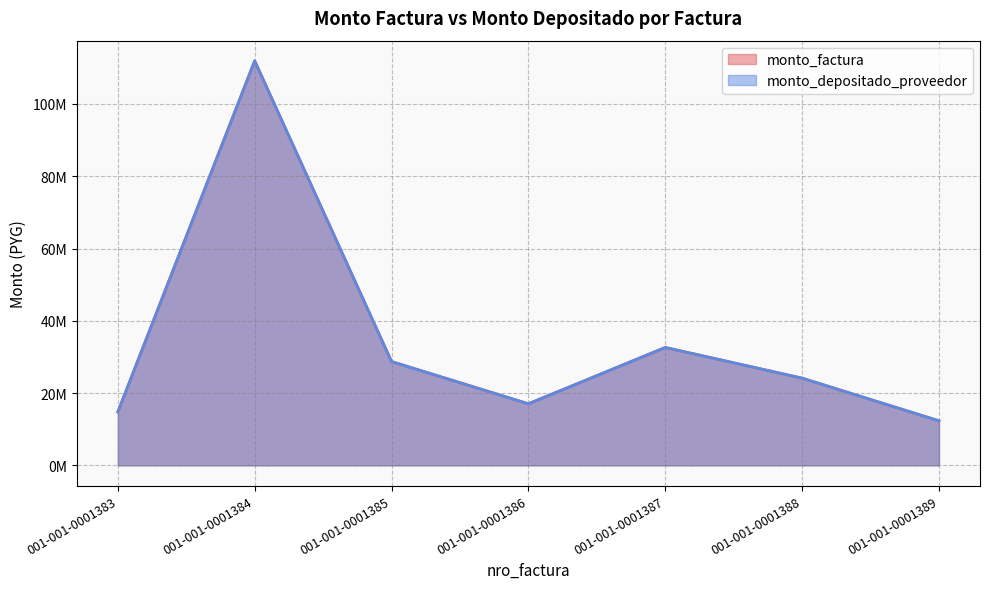

Read the monto_depositado_proveedor value at 001-001-0001385, to the nearest 10.

28720000